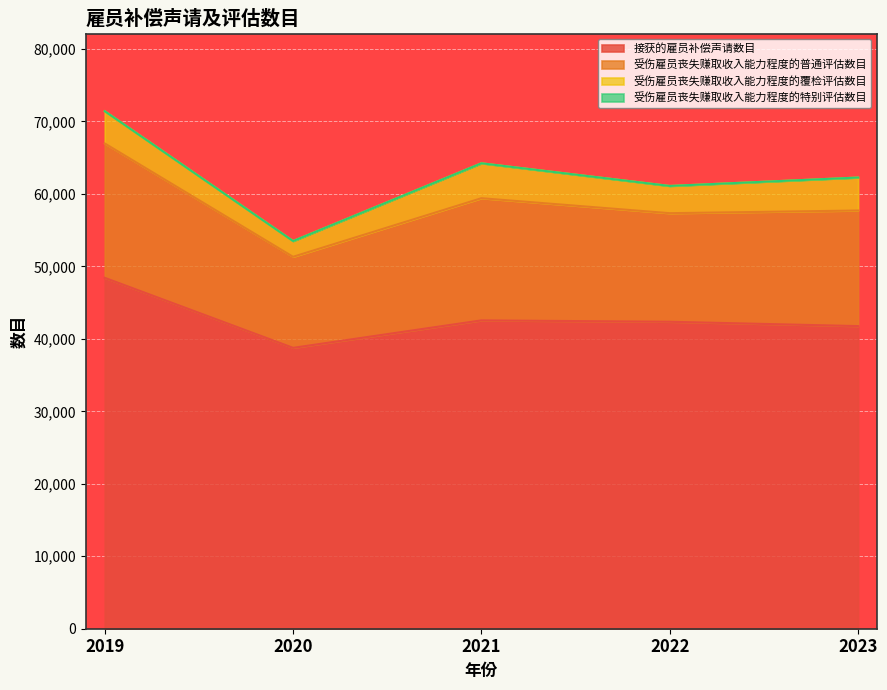

In 受伤雇员丧失赚取收入能力程度的普通评估数目, how many points are higher than both neighbors (excluding endpoints)?

1